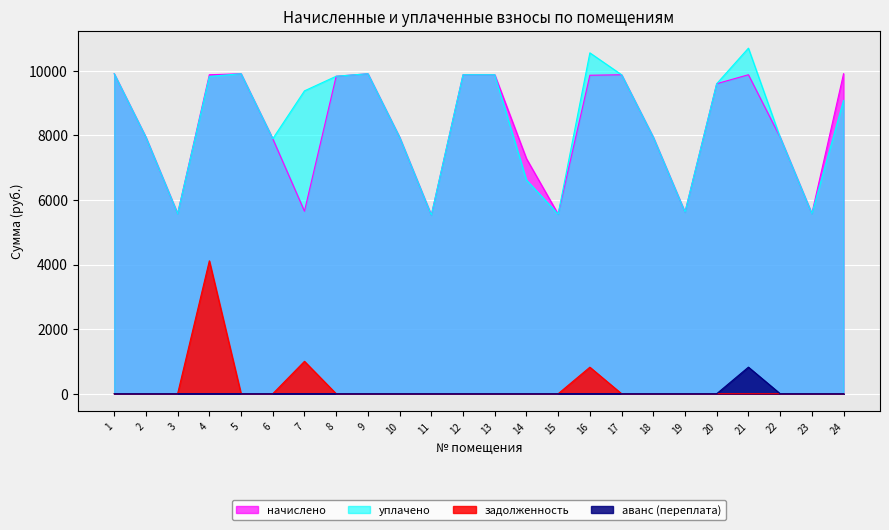

Between 13 and 20, which is larger?

13